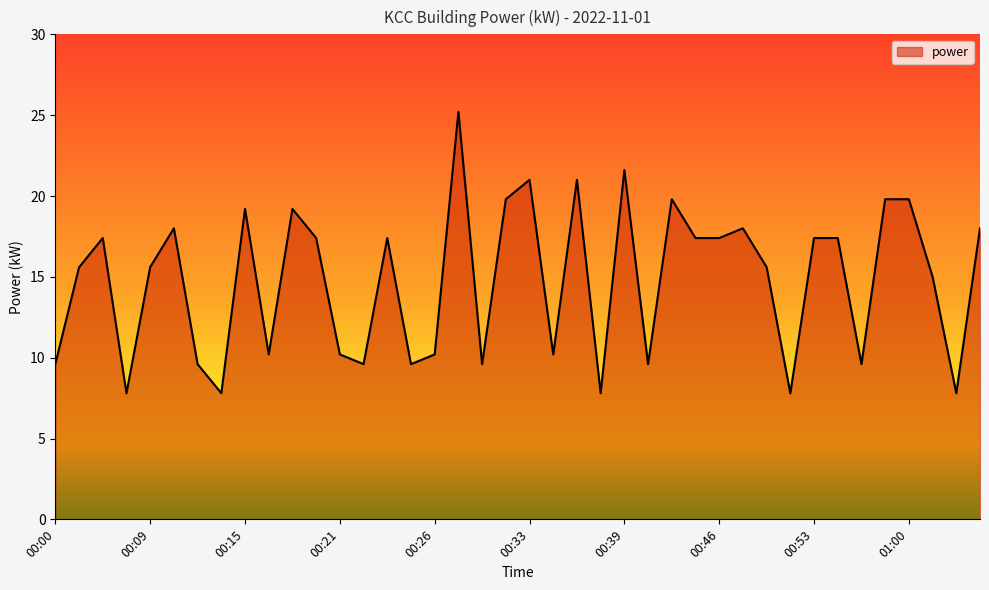

What is the minimum value shown in the chart?

7.8